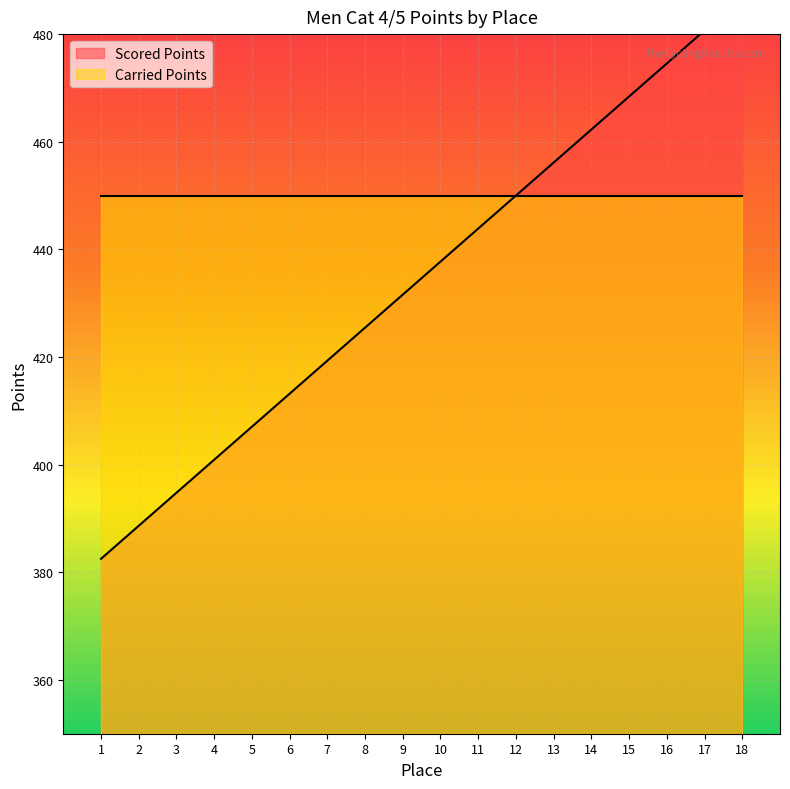

Rank the categories by value from highest to lowest.

18, 17, 16, 15, 14, 13, 12, 11, 10, 9, 8, 7, 6, 5, 4, 3, 2, 1